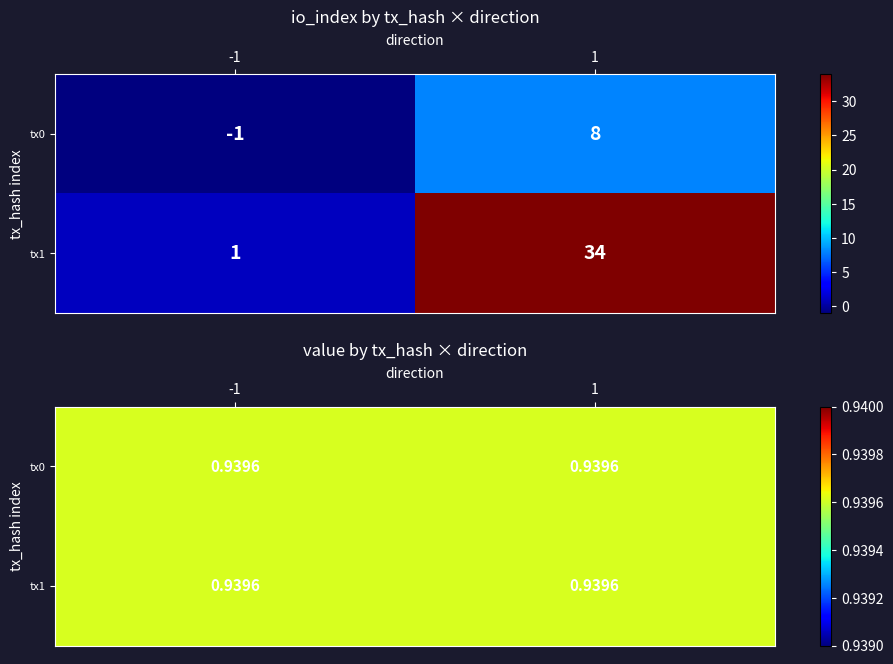

The 32be46c84121155029a03ac82f6d7d2b7efba0e series shows 34 at 1. True or false?

True